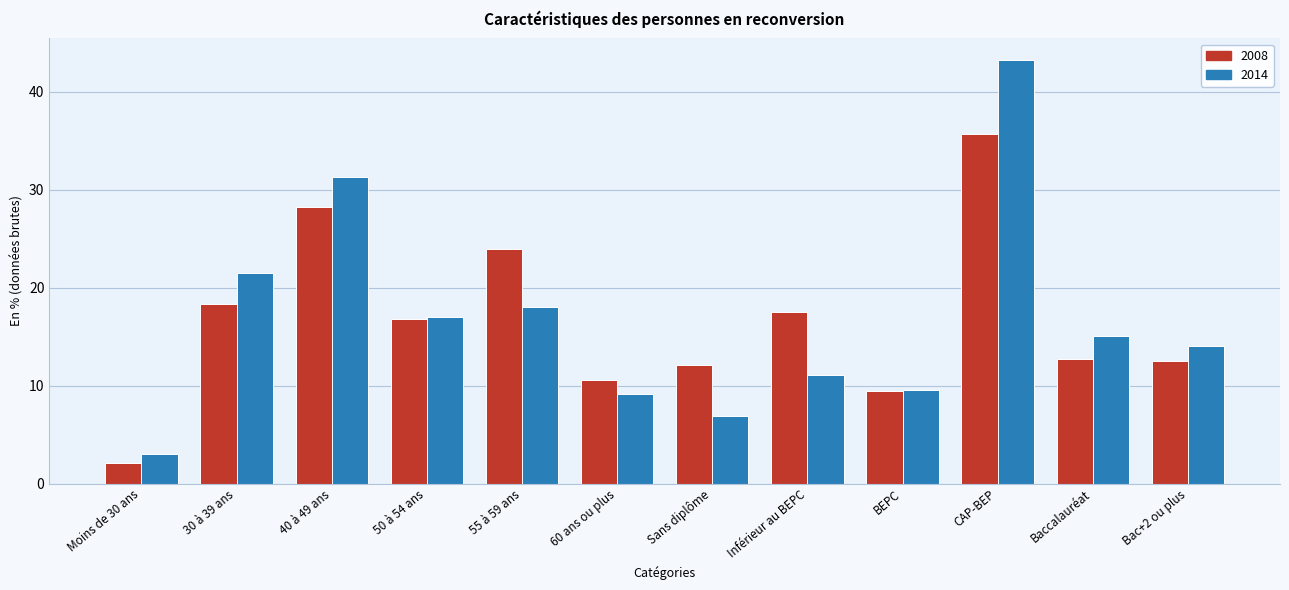

Reading left to right, transcribe all the data shown in this chart.

2008: Moins de 30 ans=2.1	30 à 39 ans=18.3	40 à 49 ans=28.2	50 à 54 ans=16.8	55 à 59 ans=24.0	60 ans ou plus=10.6	Sans diplôme=12.1	Inférieur au BEPC=17.6	BEPC=9.5	CAP-BEP=35.7	Baccalauréat=12.7	Bac+2 ou plus=12.5
2014: Moins de 30 ans=3.0	30 à 39 ans=21.5	40 à 49 ans=31.3	50 à 54 ans=17.0	55 à 59 ans=18.0	60 ans ou plus=9.2	Sans diplôme=6.9	Inférieur au BEPC=11.1	BEPC=9.5	CAP-BEP=43.3	Baccalauréat=15.1	Bac+2 ou plus=14.0